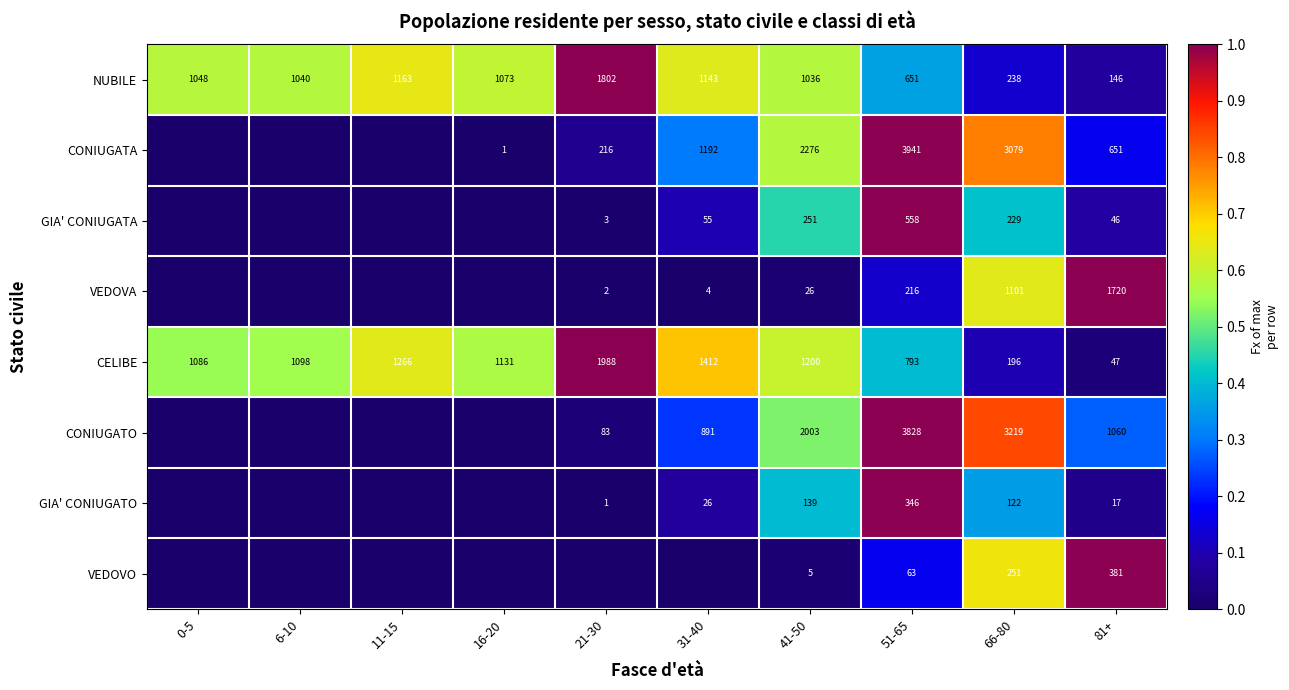

List the labels in order of NUBILE value, smallest first.

81+, 66-80, 51-65, 41-50, 6-10, 0-5, 16-20, 31-40, 11-15, 21-30